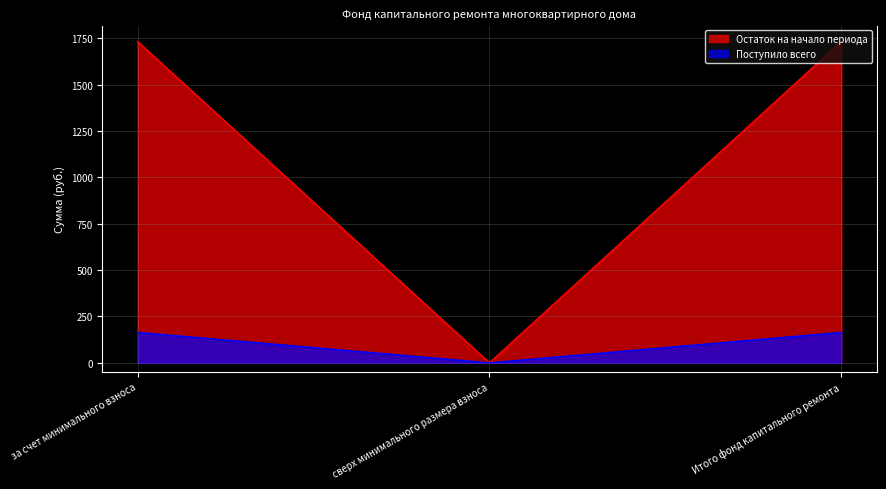

What is the label of the 2nd point from the right?

сверх минимального размера взноса